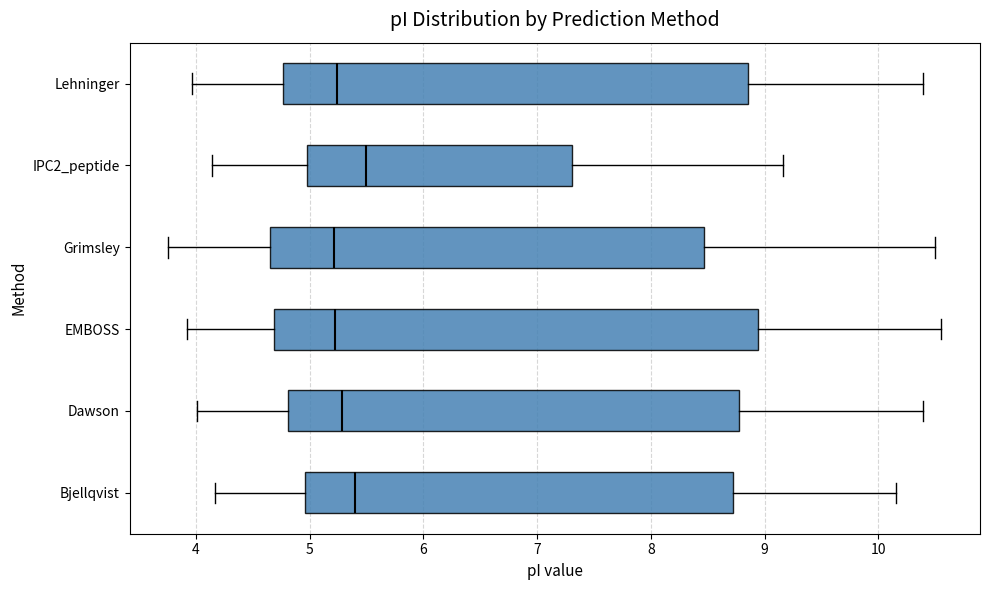

Reading bottom to top, read every box against the x-axis: the position of its median line, the range the box covers, and the ends of its whiskers. The values are not printed on the chart, so give them approximately, as read against the axis.

Bjellqvist: median 5.4, box 5.0 to 8.7, whiskers 4.2 to 10.2
Dawson: median 5.3, box 4.8 to 8.8, whiskers 4.0 to 10.4
EMBOSS: median 5.2, box 4.7 to 8.9, whiskers 3.9 to 10.6
Grimsley: median 5.2, box 4.7 to 8.5, whiskers 3.8 to 10.5
IPC2_peptide: median 5.5, box 5.0 to 7.3, whiskers 4.1 to 9.2
Lehninger: median 5.2, box 4.8 to 8.9, whiskers 4.0 to 10.4